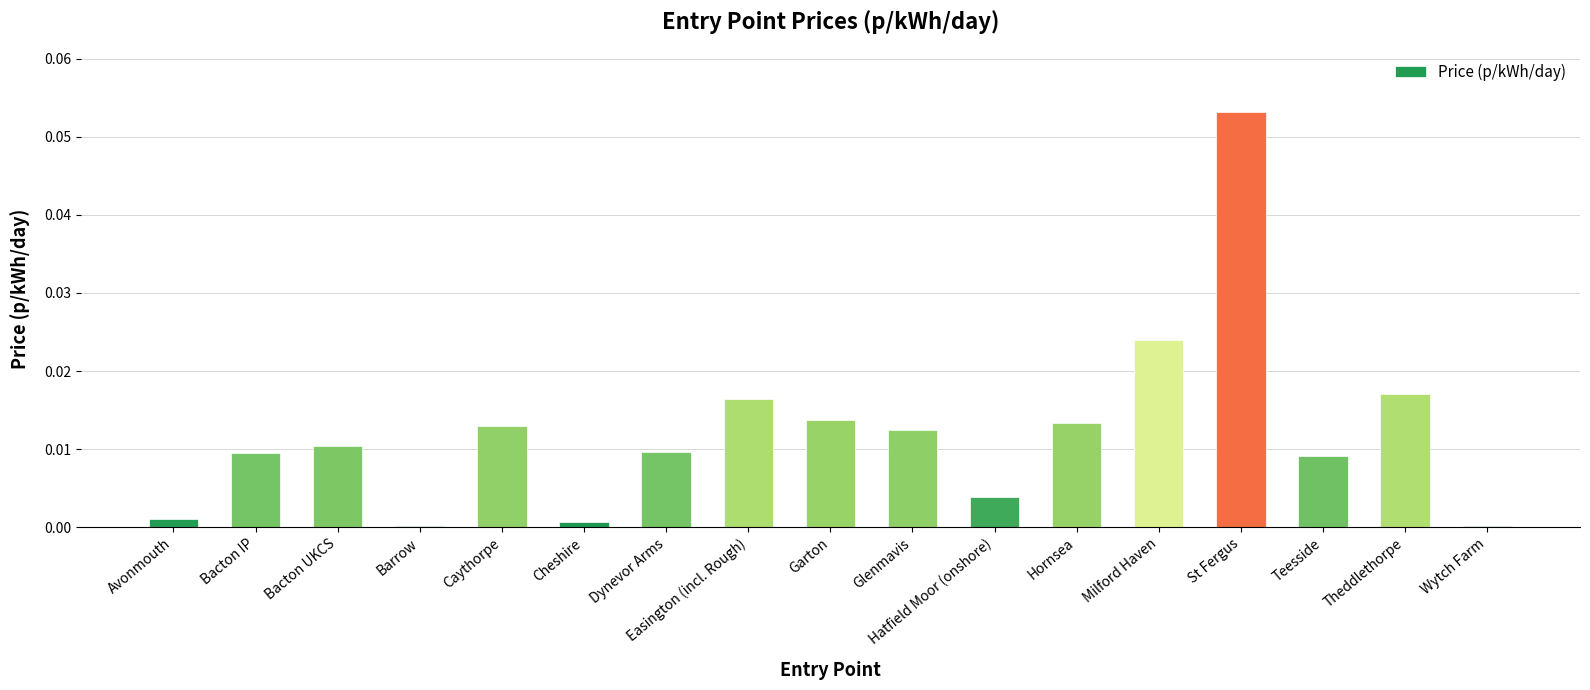

Which has a higher value, Wytch Farm or Easington (incl. Rough)?

Easington (incl. Rough)